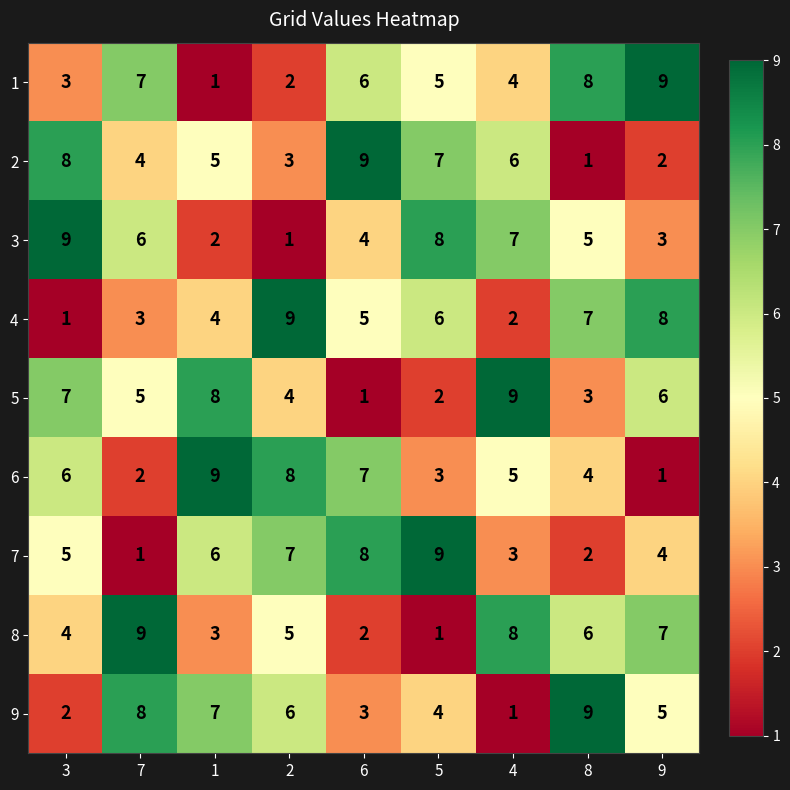

How many values in the 2 series are below 5?

4